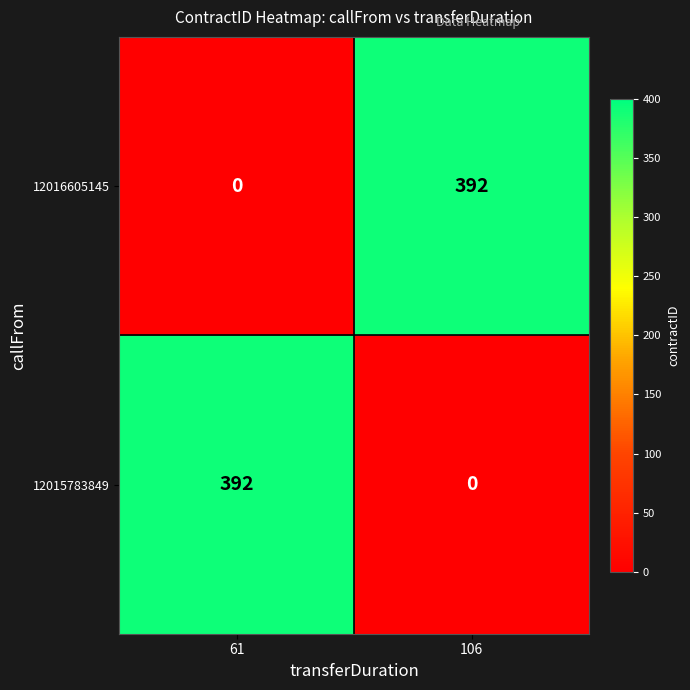

What is the difference between the highest and lowest values at 61?

392